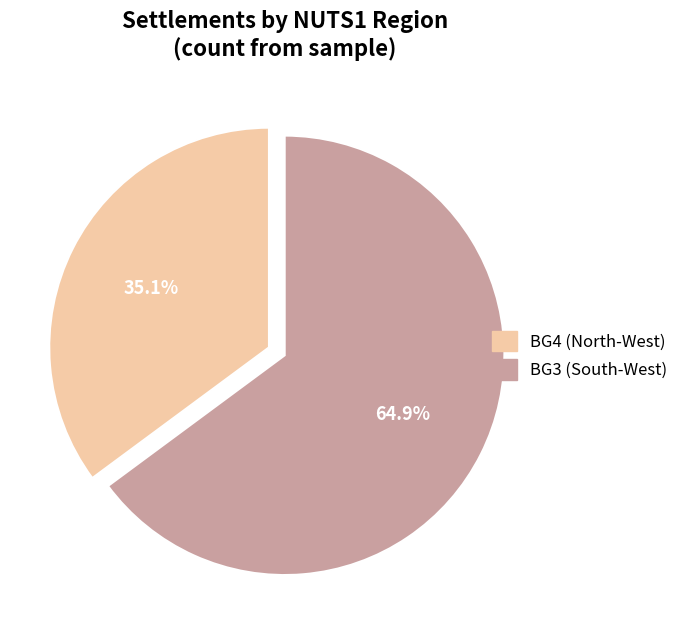

Count the number of slices in the pie.

2